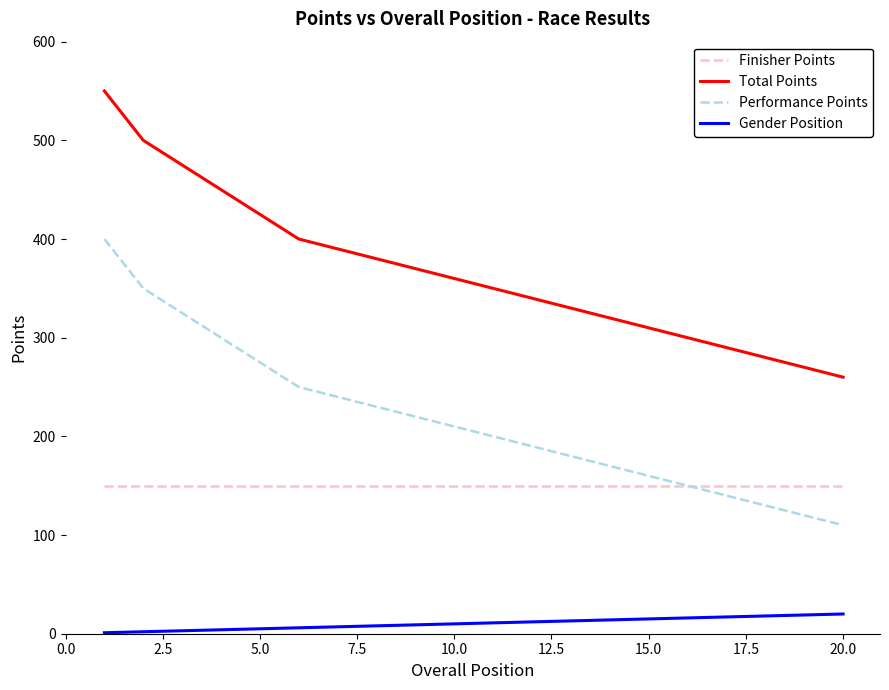

How many lines are shown in the chart?

4